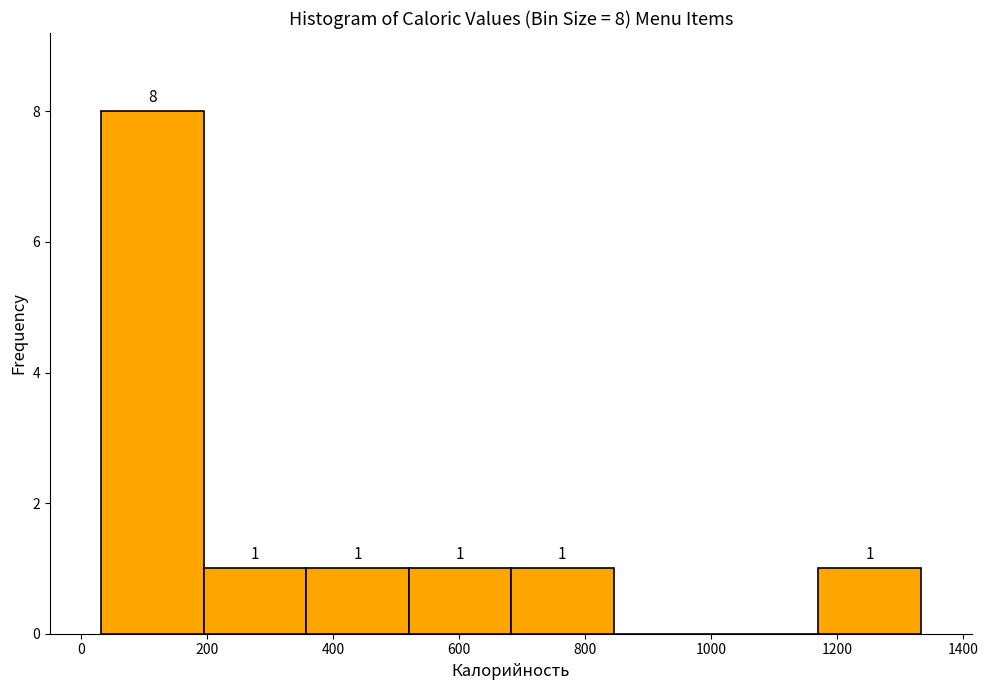

Which range on the x-axis has the tallest bar?

40 to 200